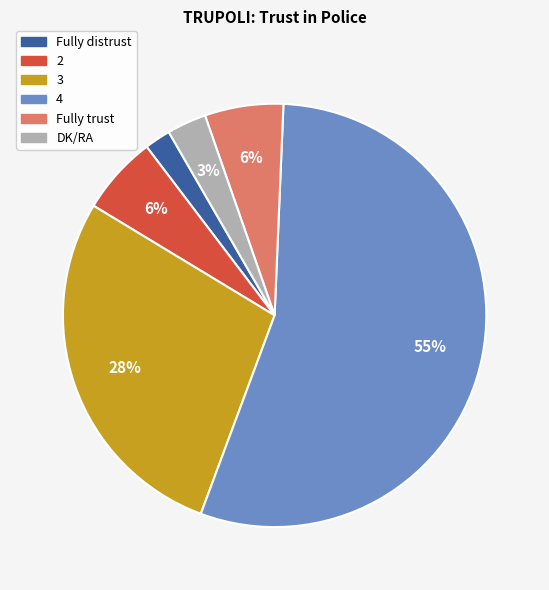

Combined, do Fully distrust and 2 account for over 50%?

No